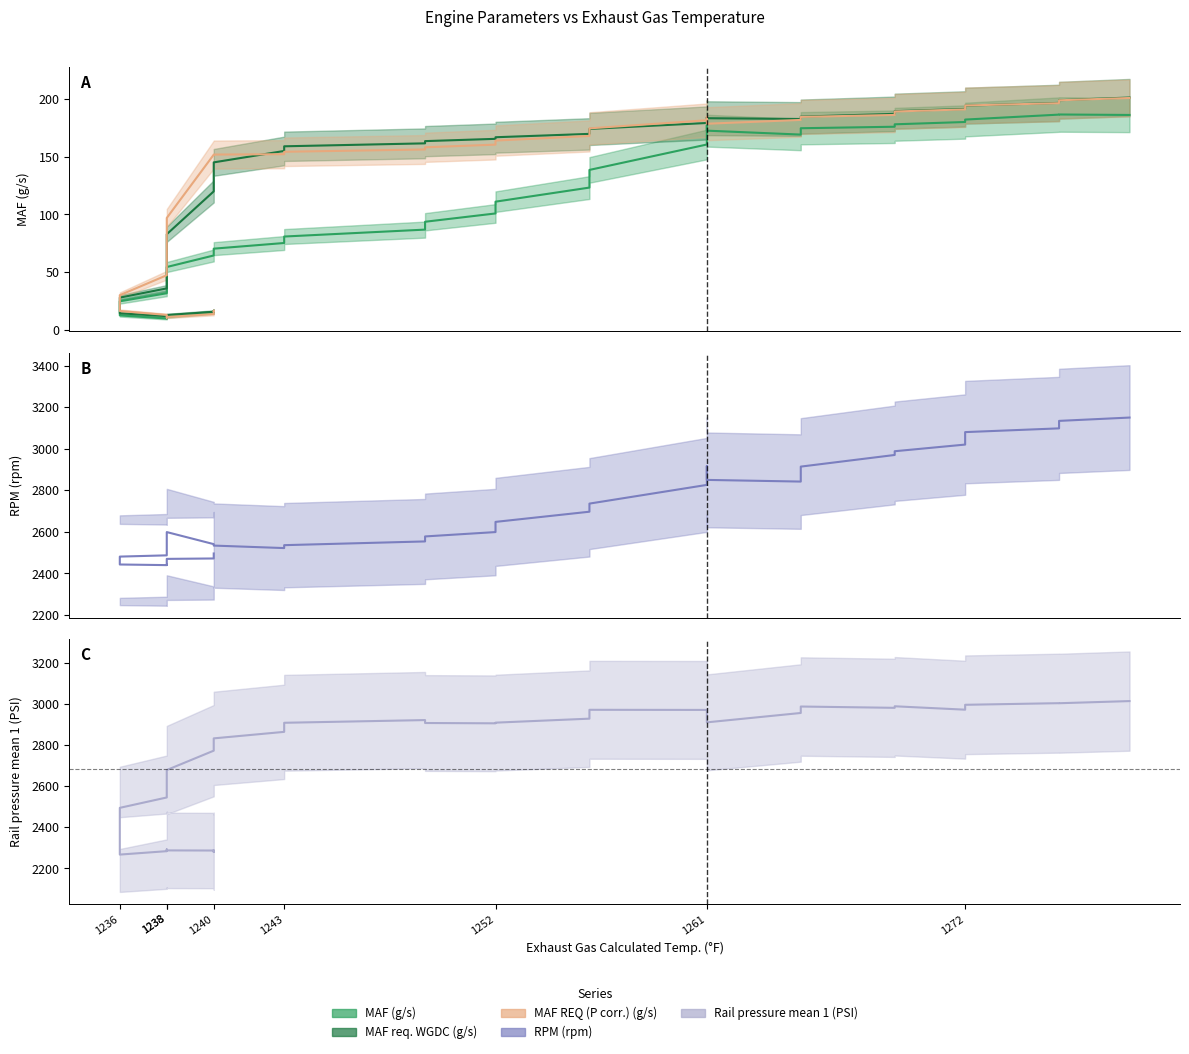

What is the smallest value displayed?

9.9